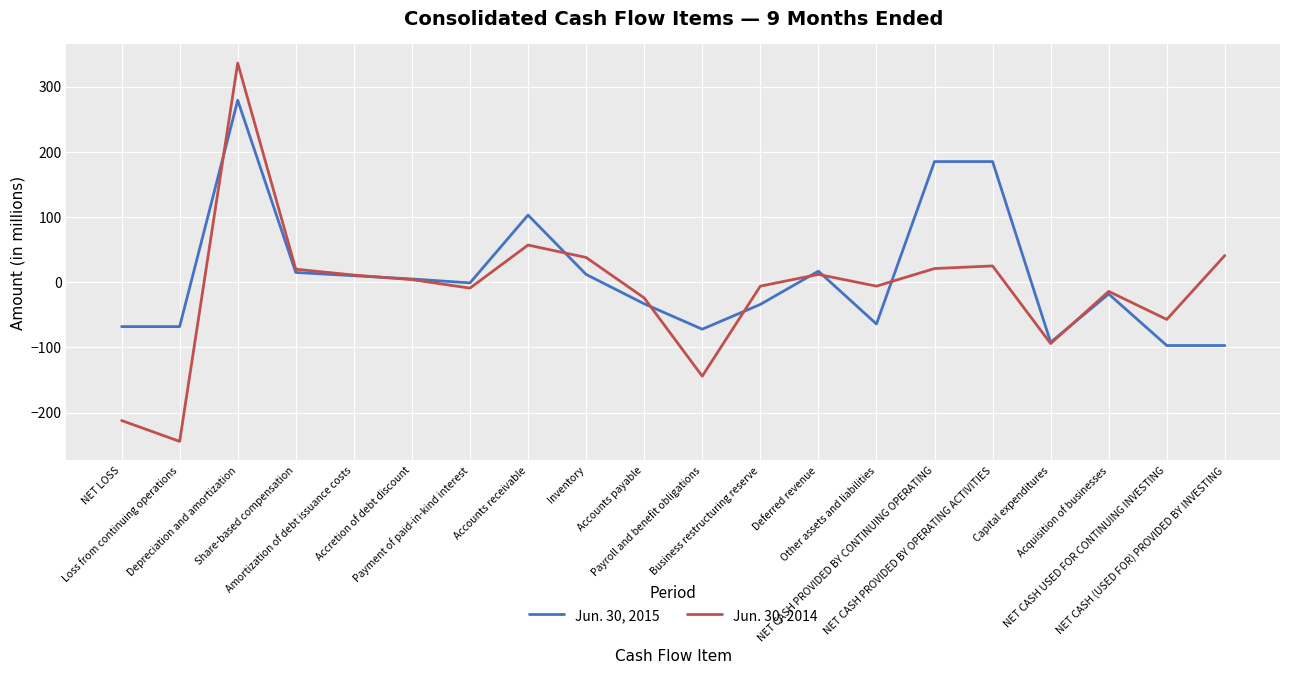

What is the minimum value shown in the chart?

-244